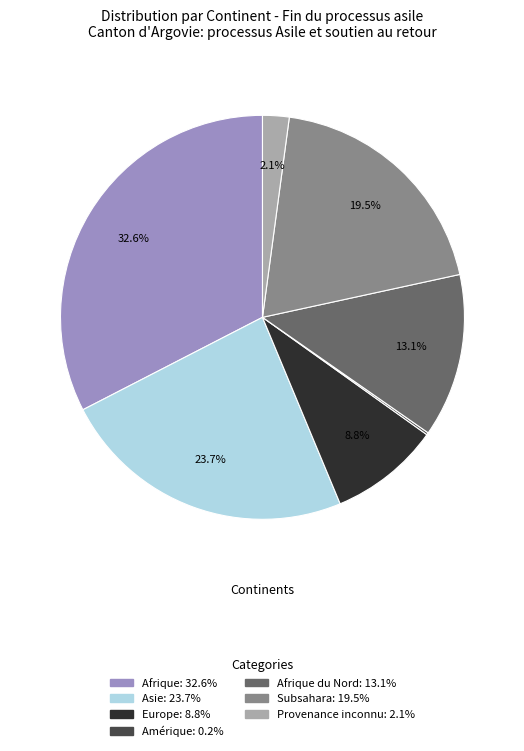

Is there any slice that represents more than half of the pie?

No